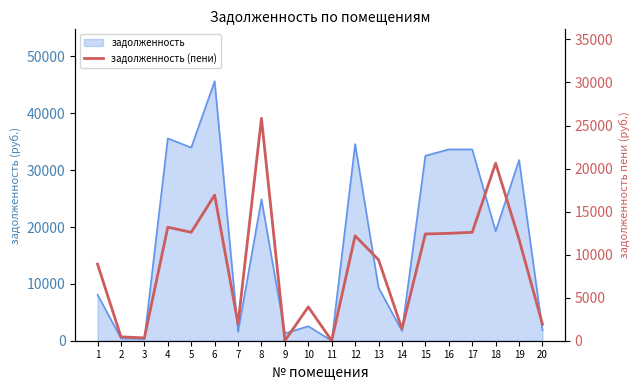

How many data points are less than 11781?

10